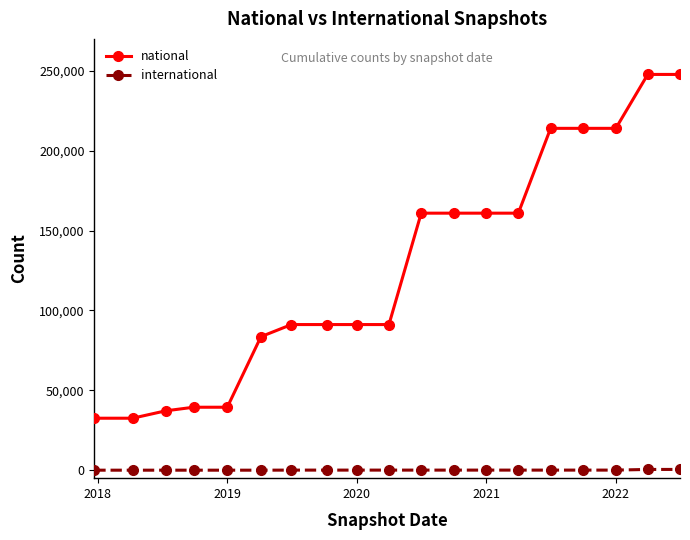

True or false: national and international intersect in this chart.

False